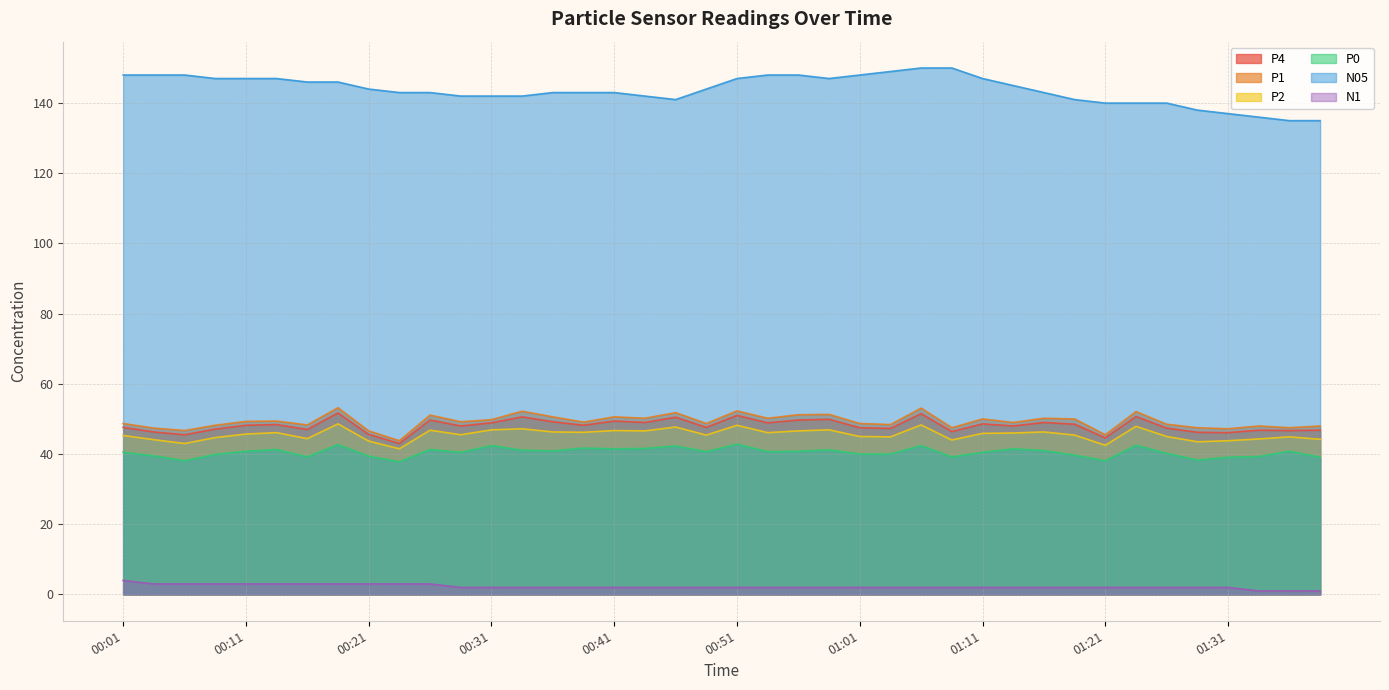

Rank the series by their maximum value, from lowest to highest.

N1, P0, P2, P4, P1, N05